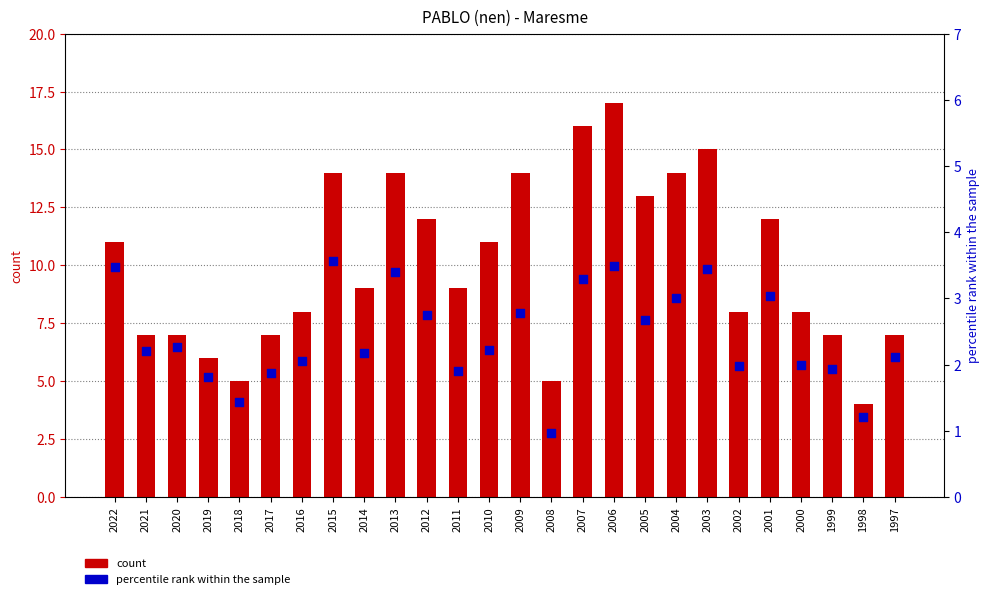

Which series contains the highest Y value?

count